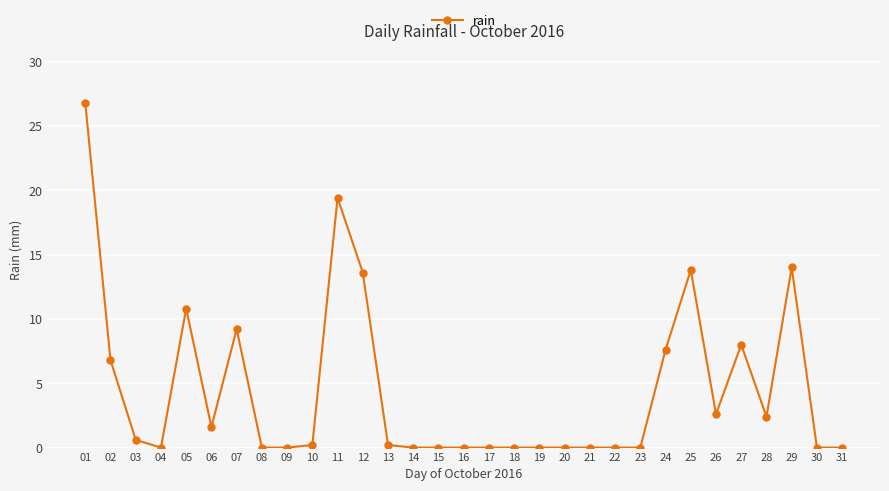

Is this an area chart (filled region under the line)?

No